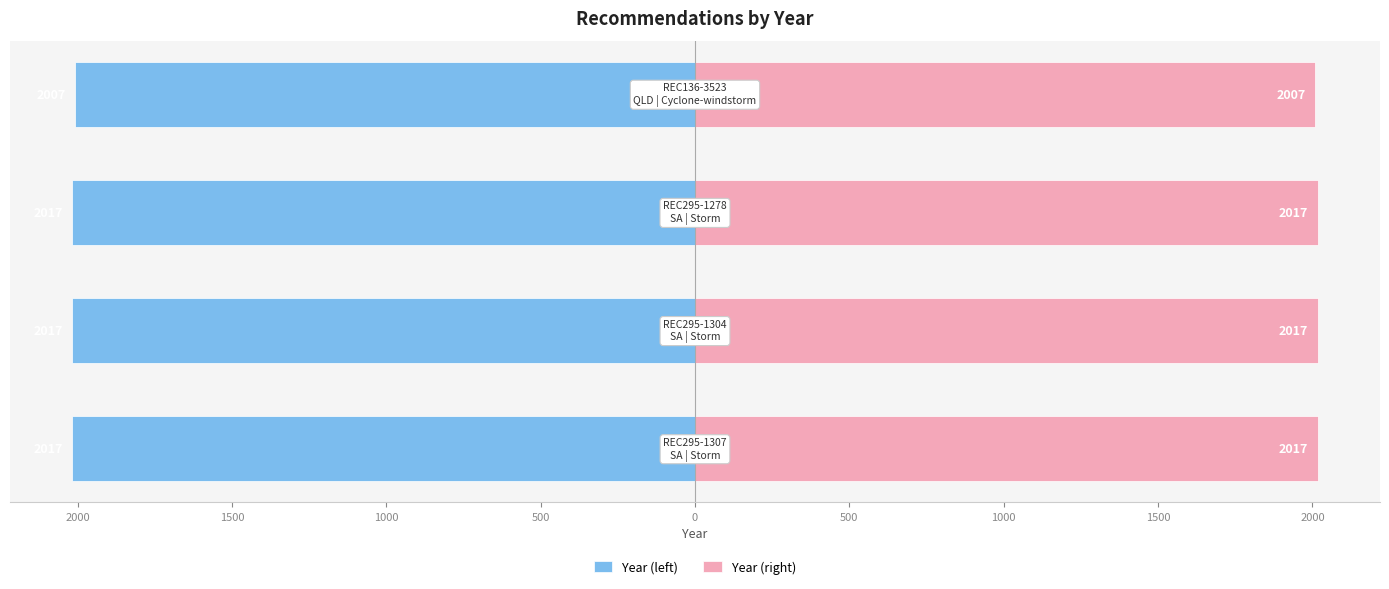

Rank the series by their maximum value, from lowest to highest.

Year (left), Year (right)